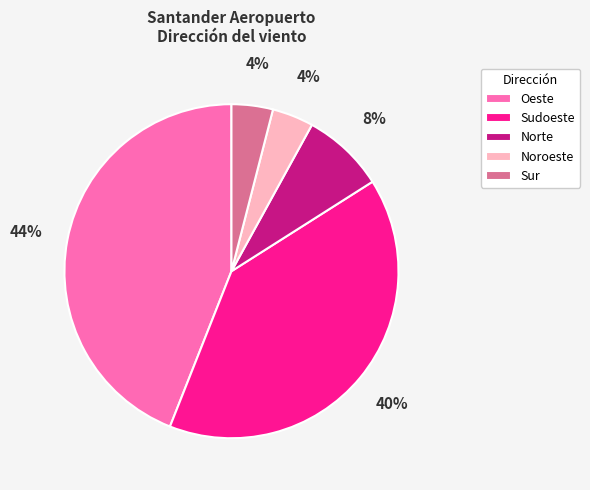

Do Norte and Noroeste together represent more than half of the pie?

No